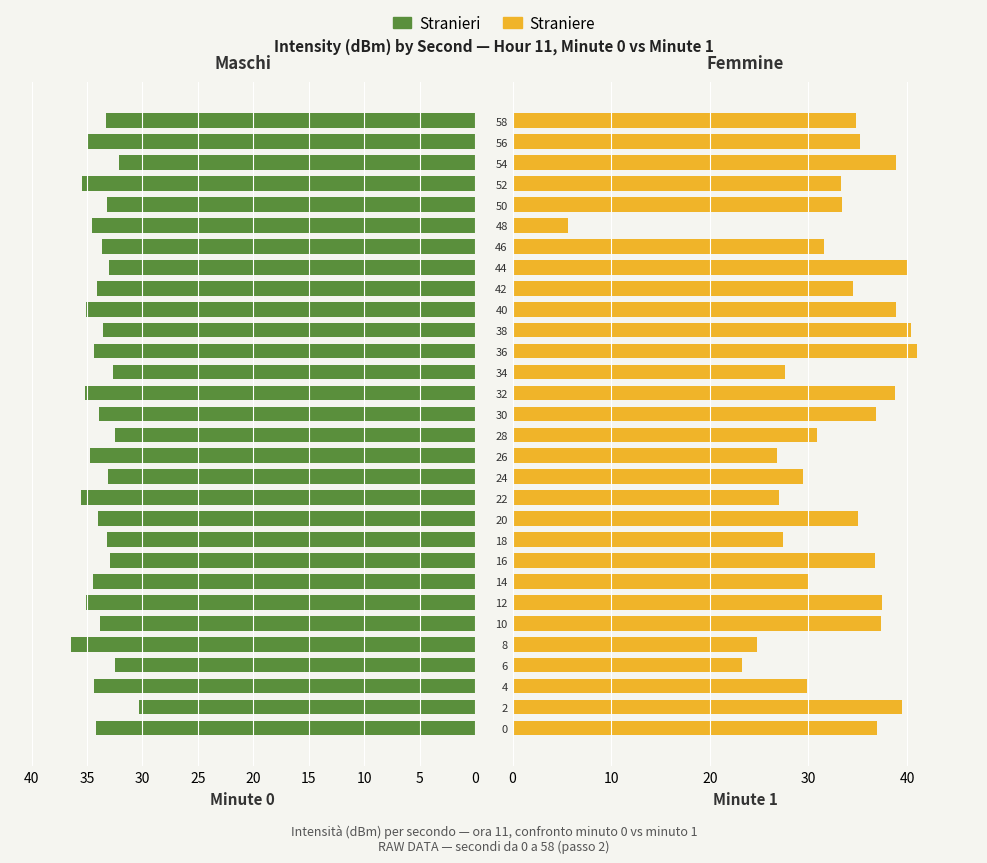

How many bars are there in total?

60